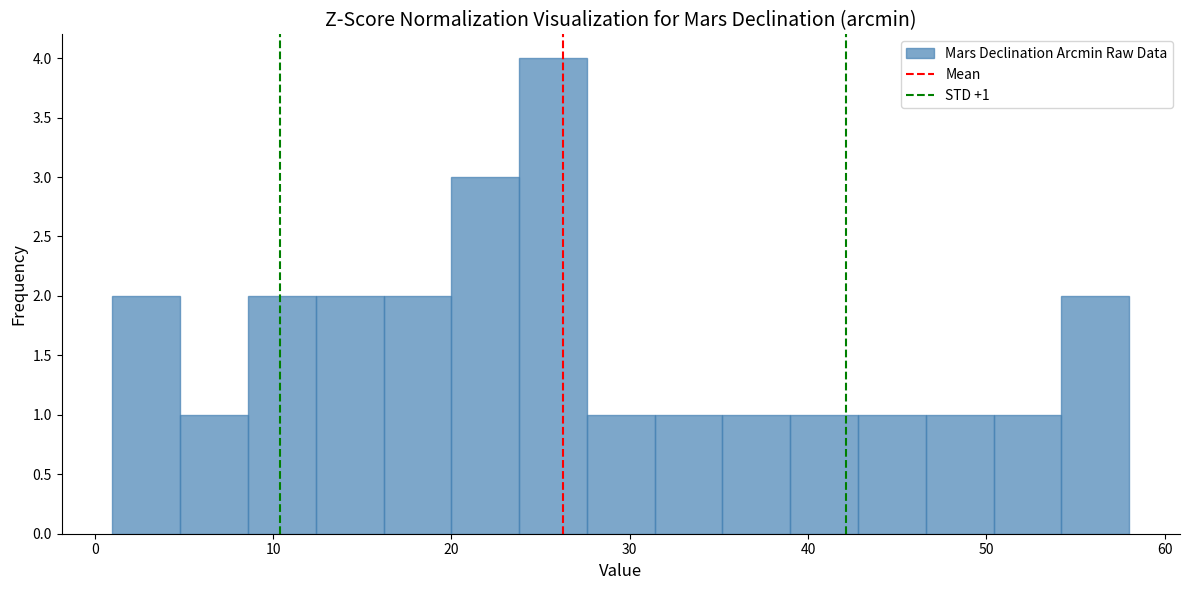

Around what value on the x-axis is the tallest bar? Give the approximate position of its centre, as read against the axis.

26